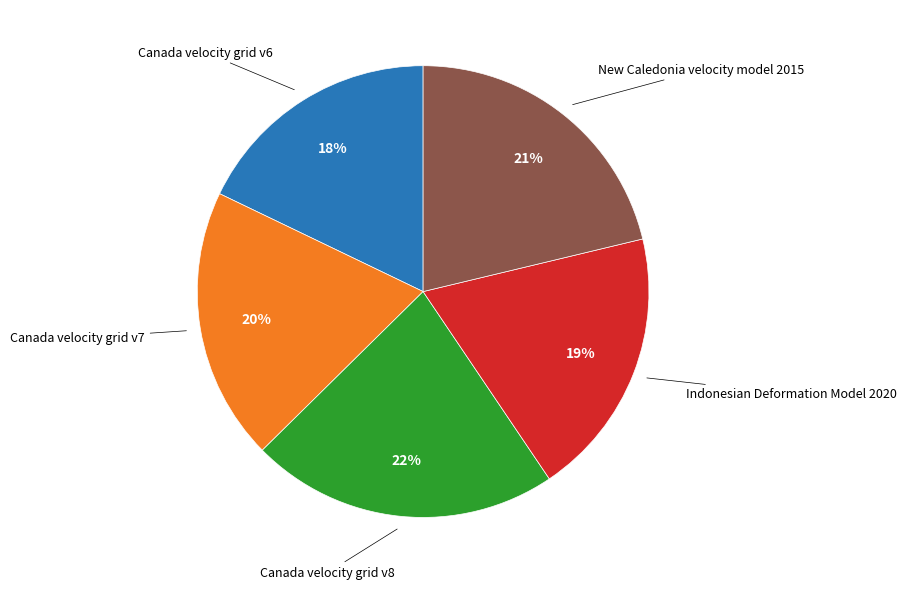

To the nearest percent, what is the average slice percentage?

20%